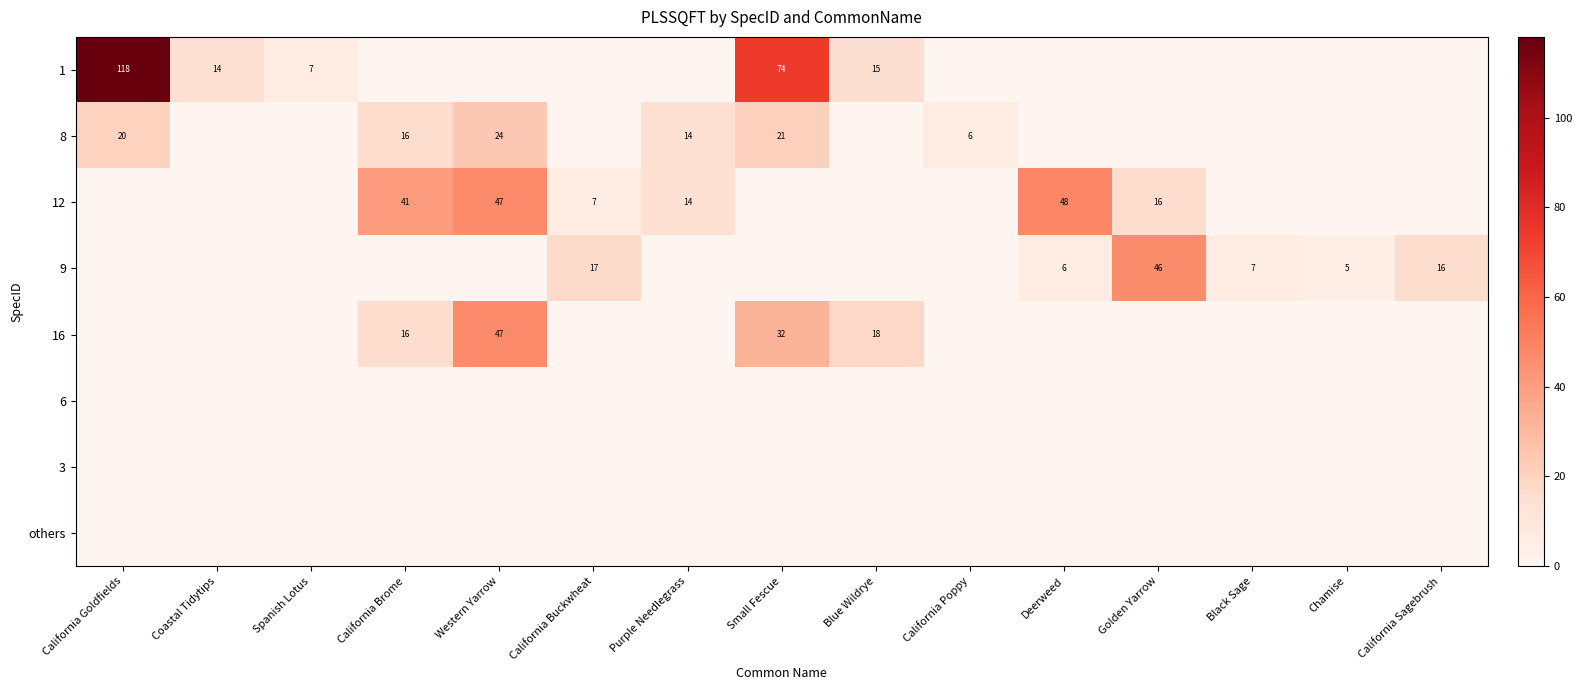

The 8 series shows 21 at Small Fescue. True or false?

True